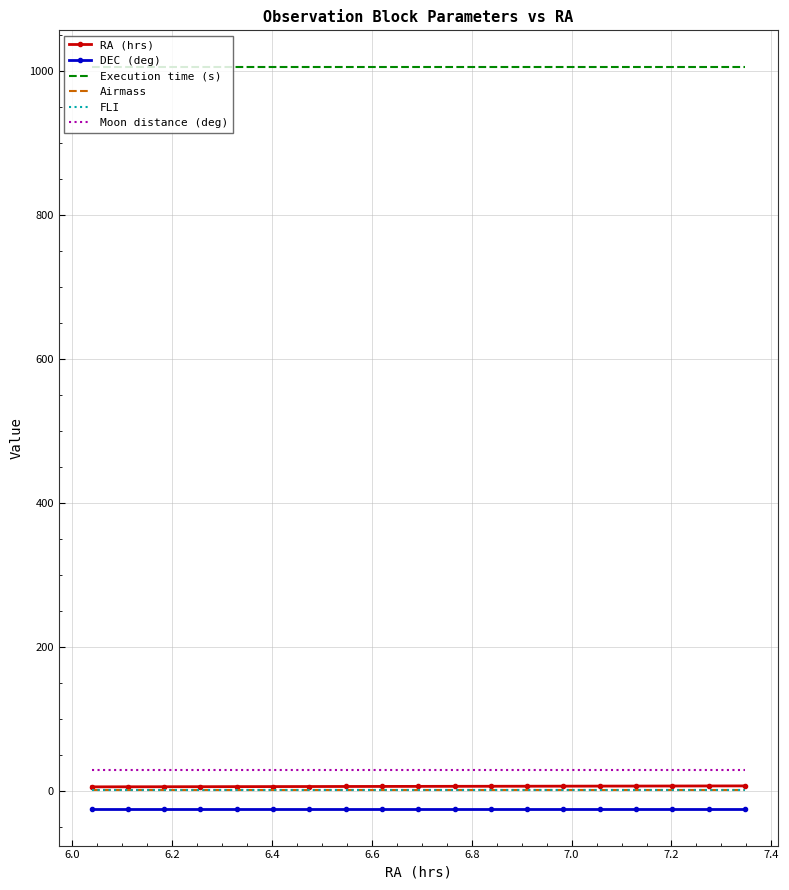

True or false: Execution time (s) and FLI intersect in this chart.

False